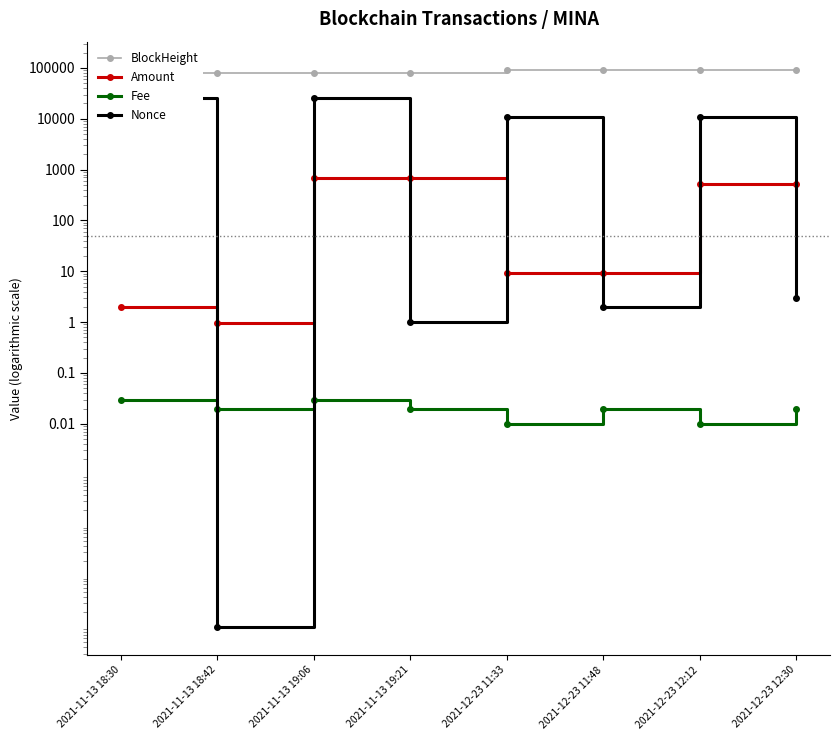

What is the greatest value displayed?

92972.0